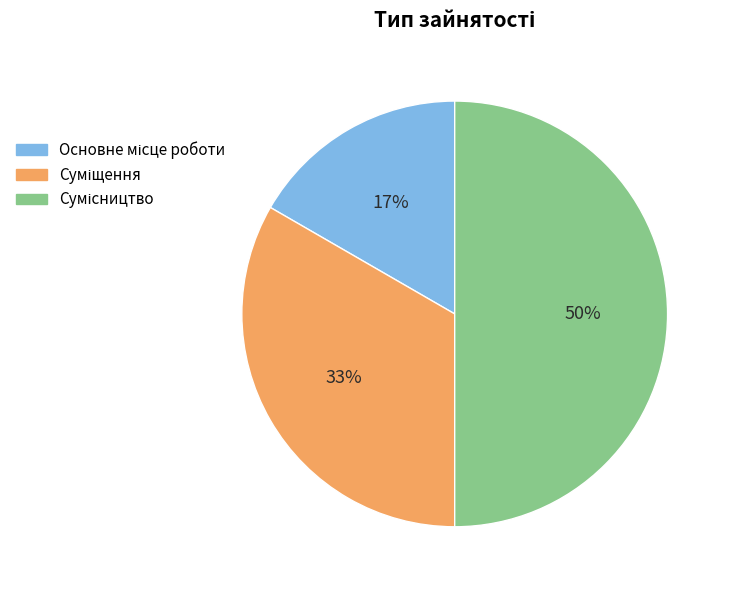

To the nearest percent, what is the difference between the largest and smallest slice percentages?

33%